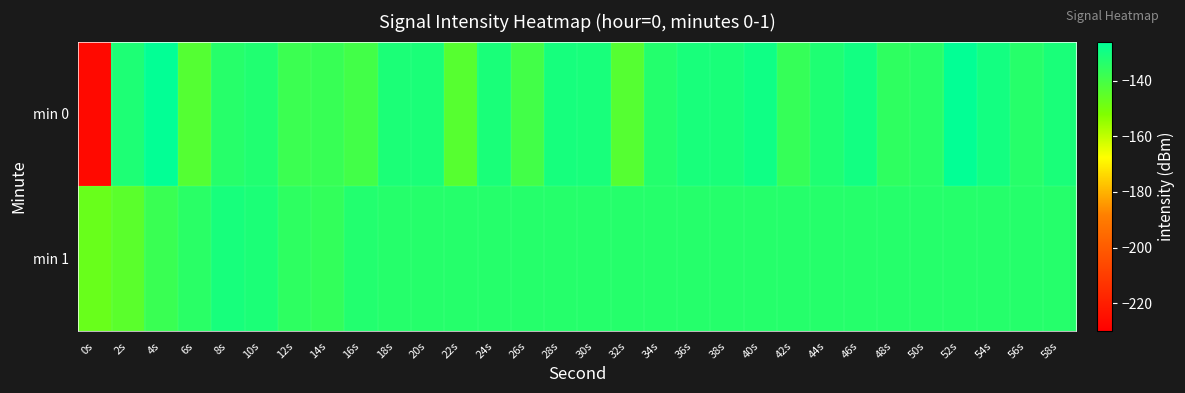

What is the smallest value displayed?

-226.7